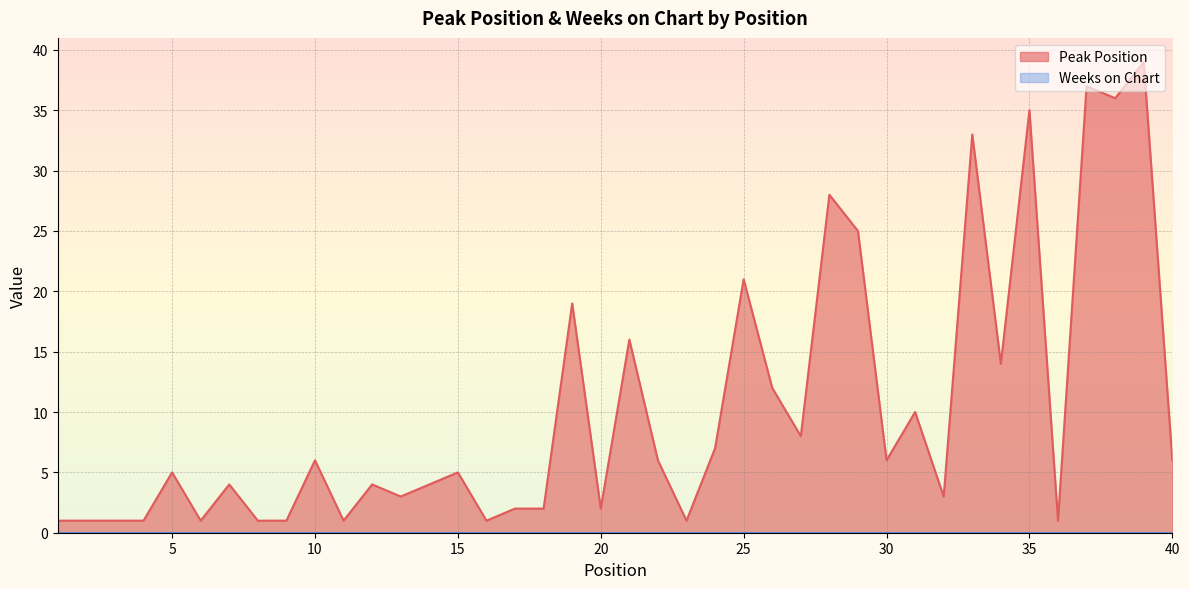

Is it true that the value at 39 is 53?

False